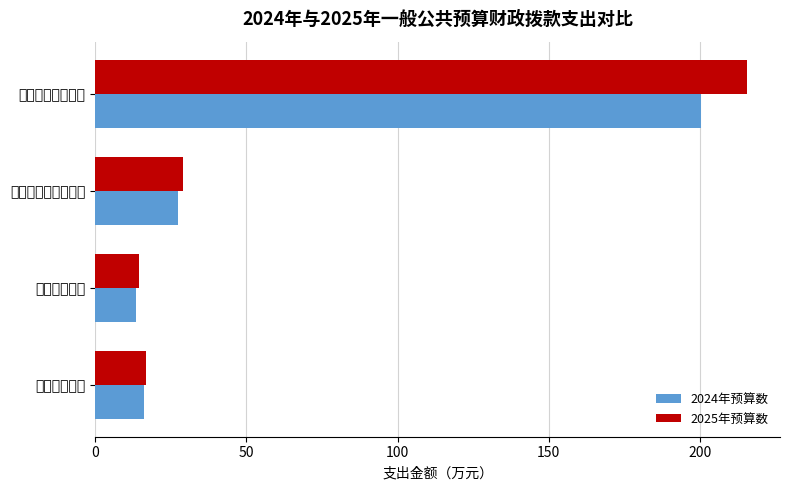

What is the value of the 2025年预算数 bar at the 4th from the left?

16.9